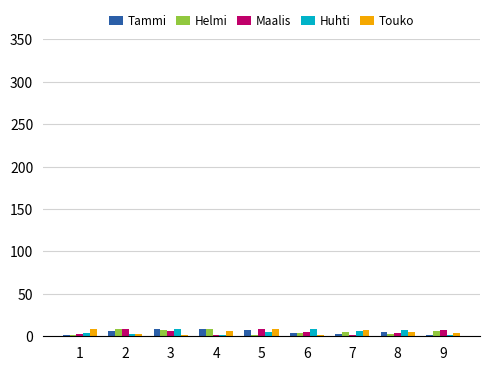

Is it true that Maalis equals 1 at 7?

True